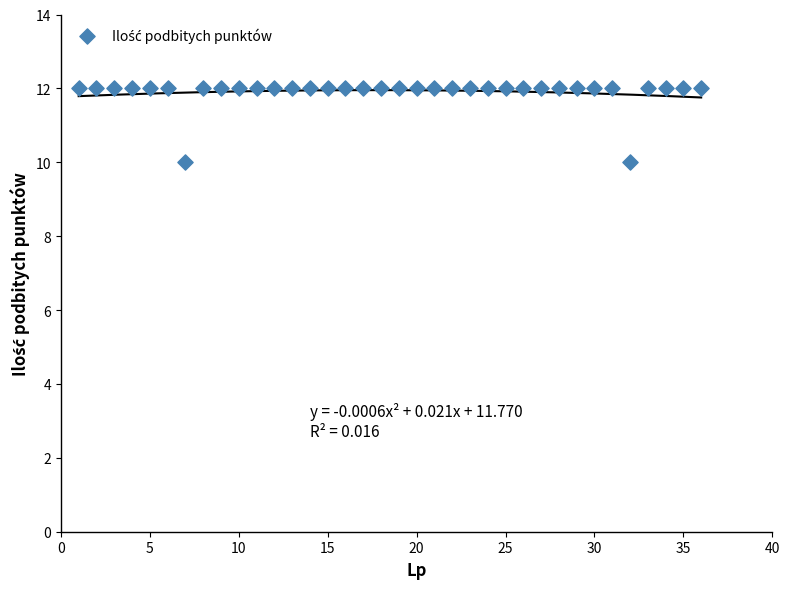

What is the range of X values (max minus min)?

35